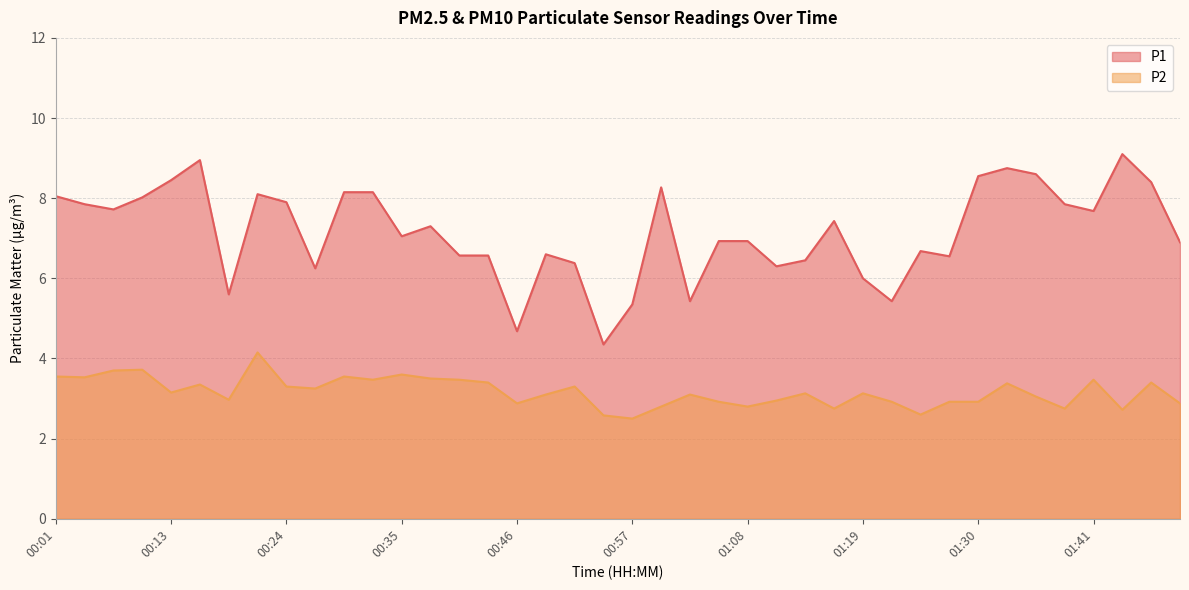

Reading left to right, extract all data points from this chart.

P1: 8.1	7.8	7.7	8.0	8.4	8.9	5.6	8.1	7.9	6.2	8.2	8.2	7.0	7.3	6.6	6.6	4.7	6.6	6.4	4.3	5.3	8.3	5.4	6.9	6.9	6.3	6.5	7.4	6.0	5.4	6.7	6.5	8.6	8.8	8.6	7.8	7.7	9.1	8.4	6.9
P2: 3.5	3.5	3.7	3.7	3.1	3.4	3.0	4.2	3.3	3.2	3.5	3.5	3.6	3.5	3.5	3.4	2.9	3.1	3.3	2.6	2.5	2.8	3.1	2.9	2.8	3.0	3.1	2.8	3.1	2.9	2.6	2.9	2.9	3.4	3.0	2.8	3.5	2.7	3.4	2.9